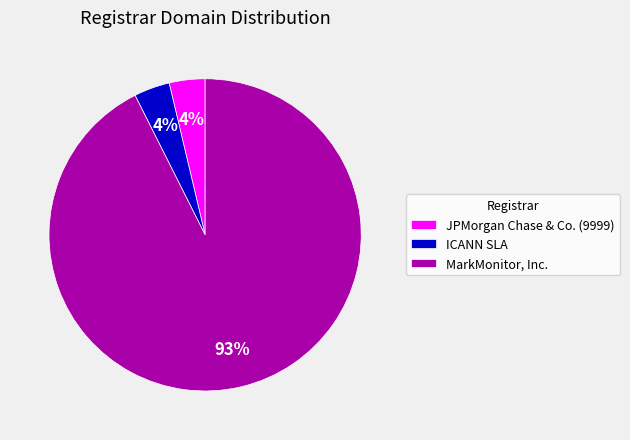

Combined, do JPMorgan Chase & Co. (9999) and MarkMonitor, Inc. account for over 50%?

Yes